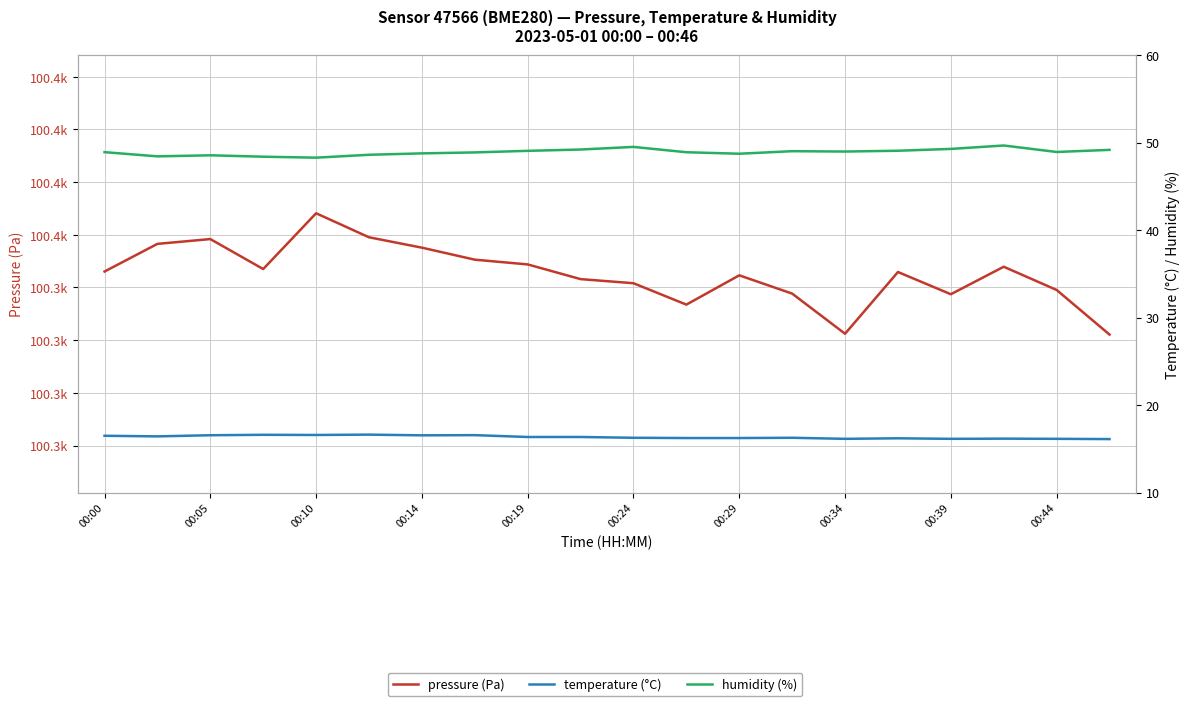

At how many categories does at least one series exceed 44284?

20